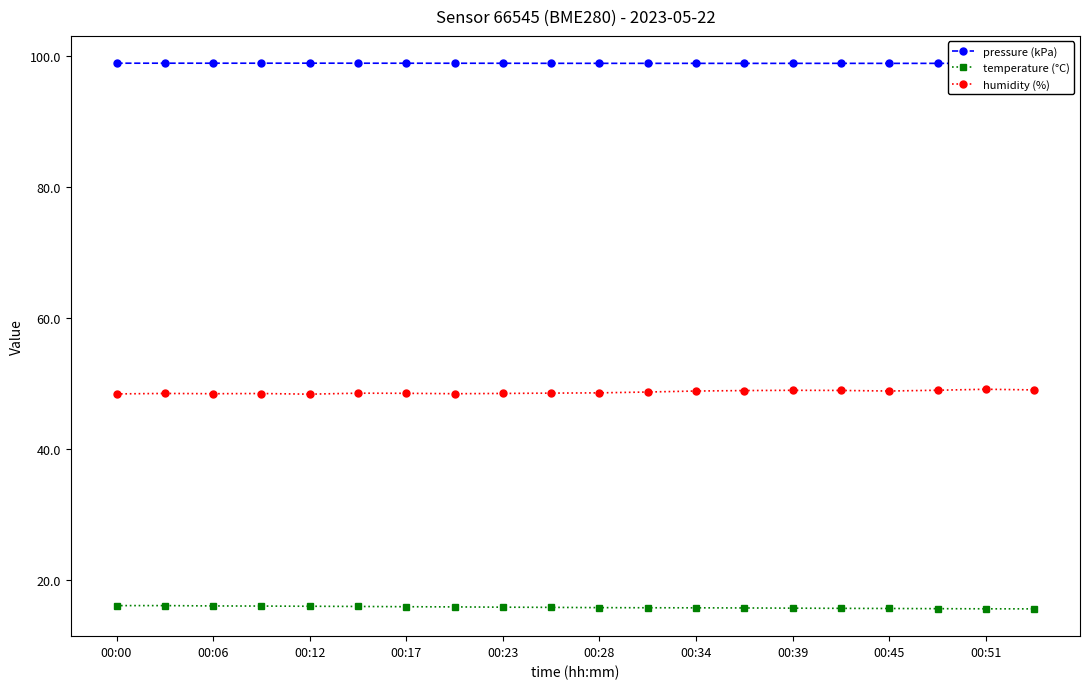

What is the value of the temperature (°C) point at the 13th from the left?

15.7